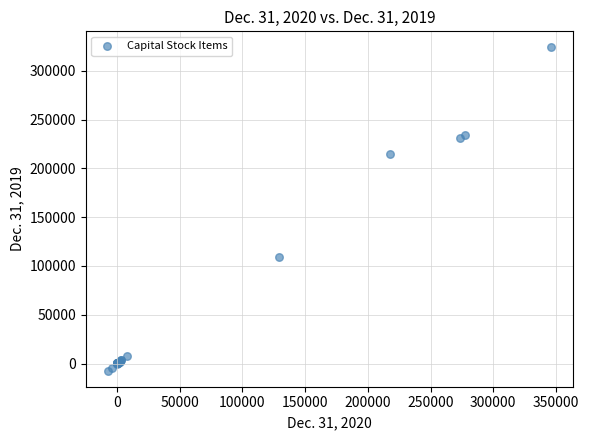

What Y value in the scatter plot is closest to 158307?

108667